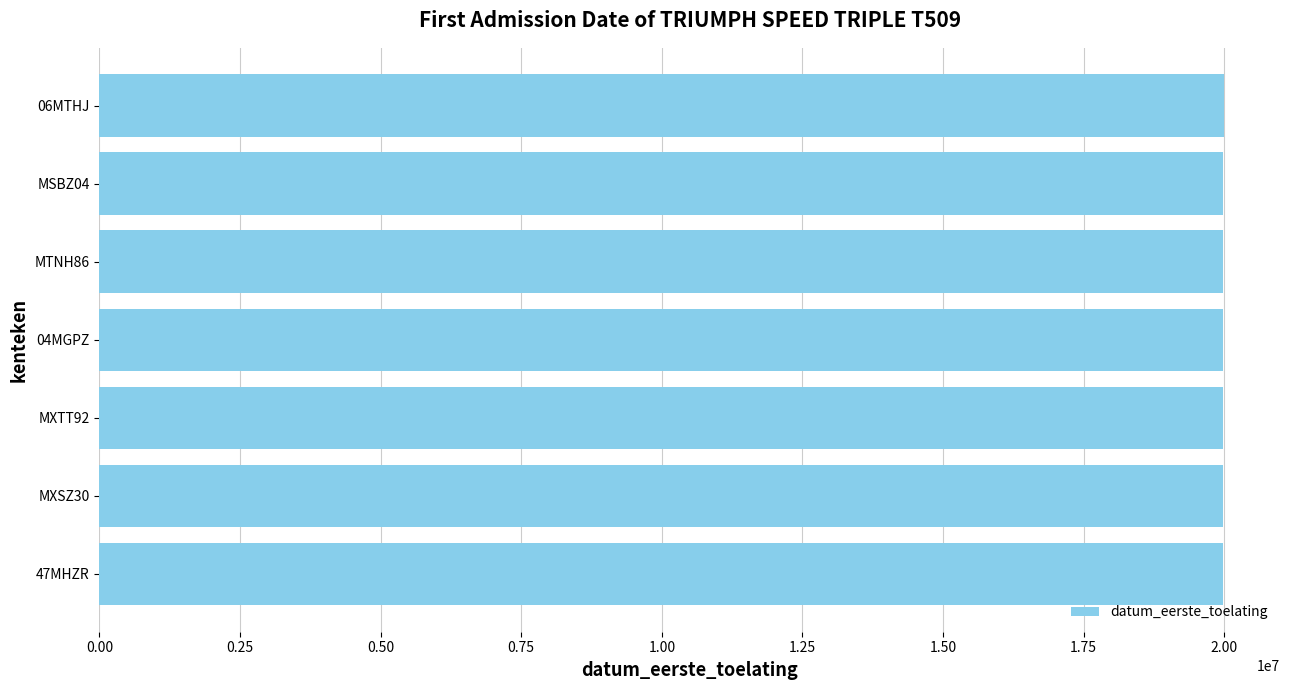

What is the maximum value shown in the chart?

19990305